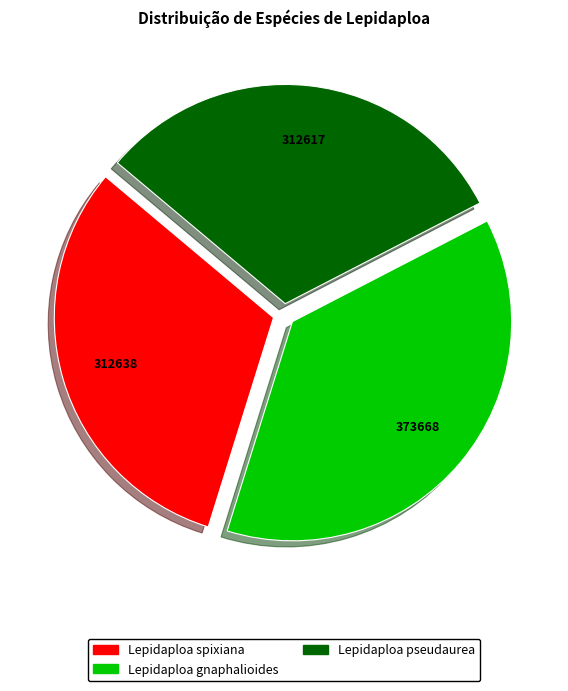

How many segments does this pie chart have?

3